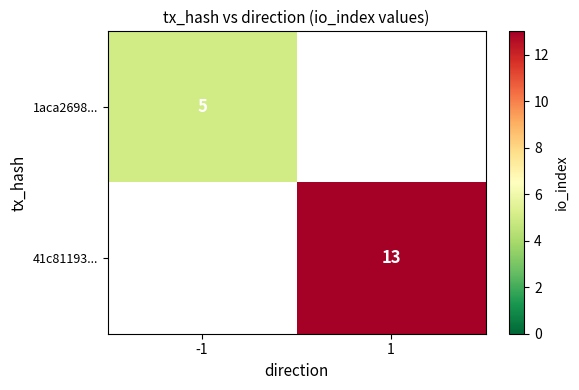

Is it true that 1aca2698... equals 7 at -1?

False